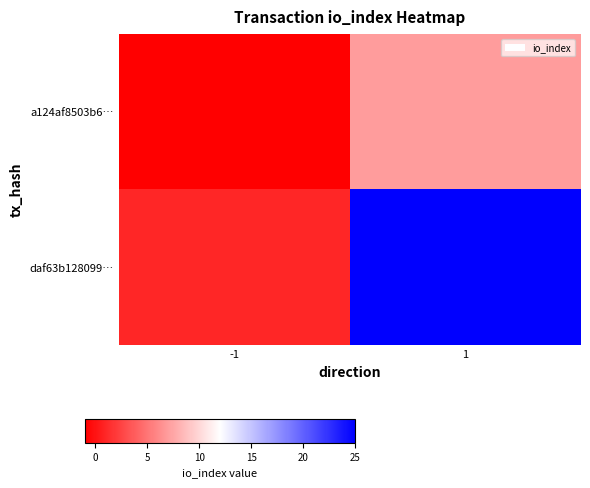

At how many categories does at least one series exceed 8?

1